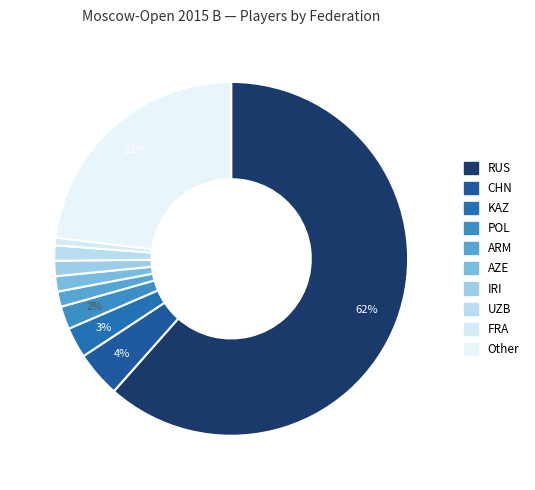

Rank the categories by value from highest to lowest.

RUS, Other, CHN, KAZ, POL, ARM, AZE, IRI, UZB, FRA